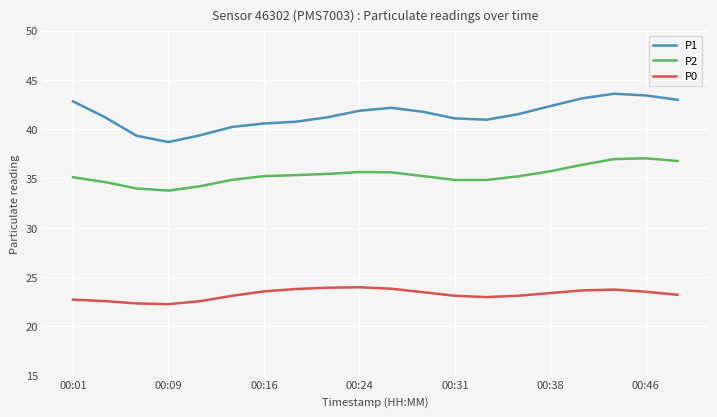

True or false: P0 and P1 cross at least once.

False